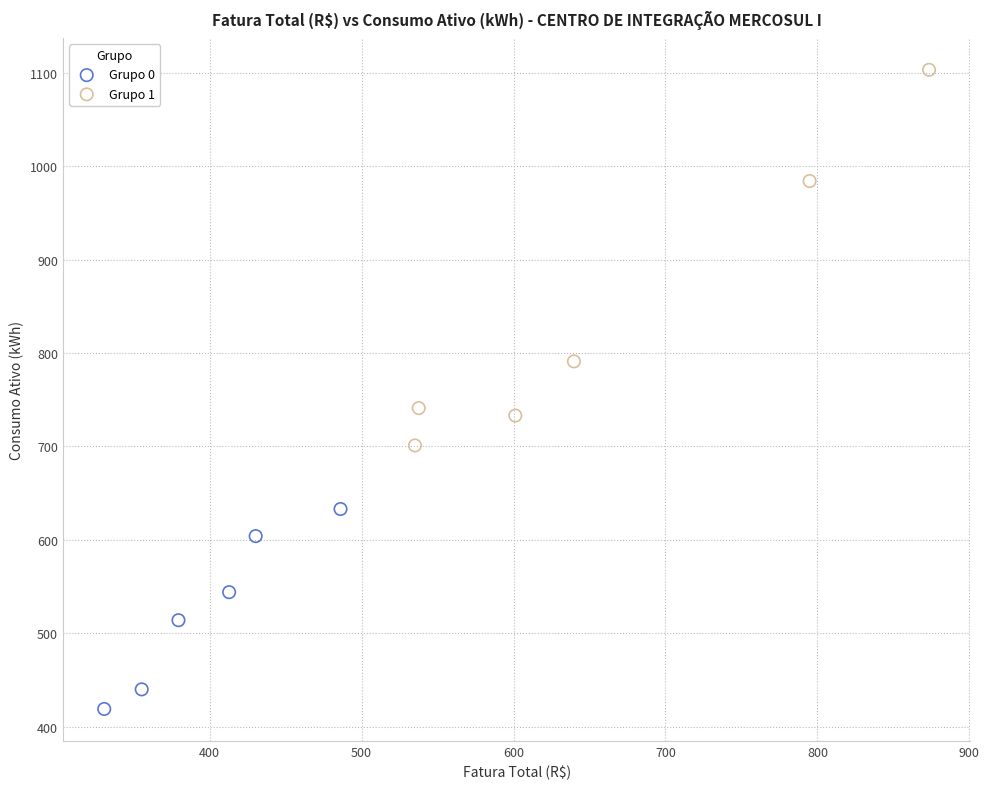

What are all the series names shown in the legend?

Grupo 0, Grupo 1